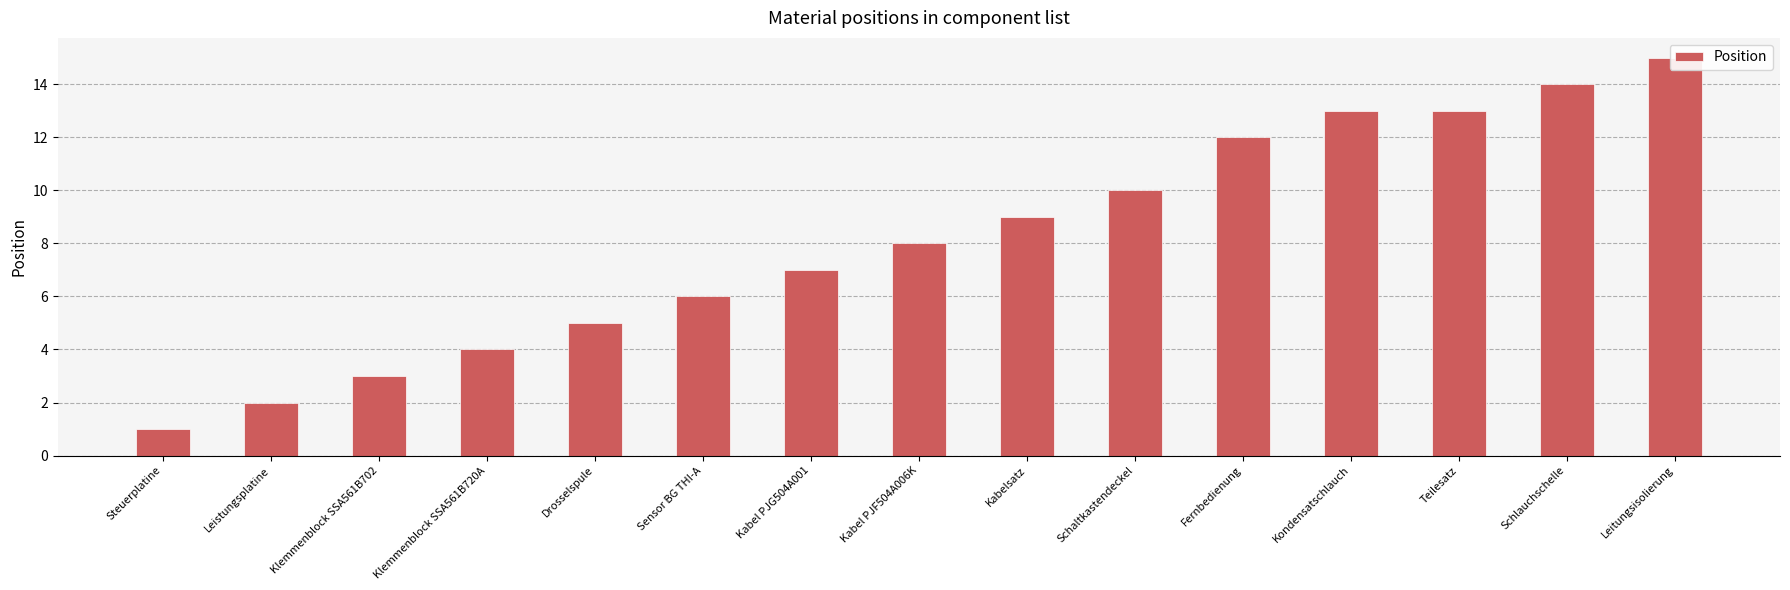

Are the bars horizontal?

No